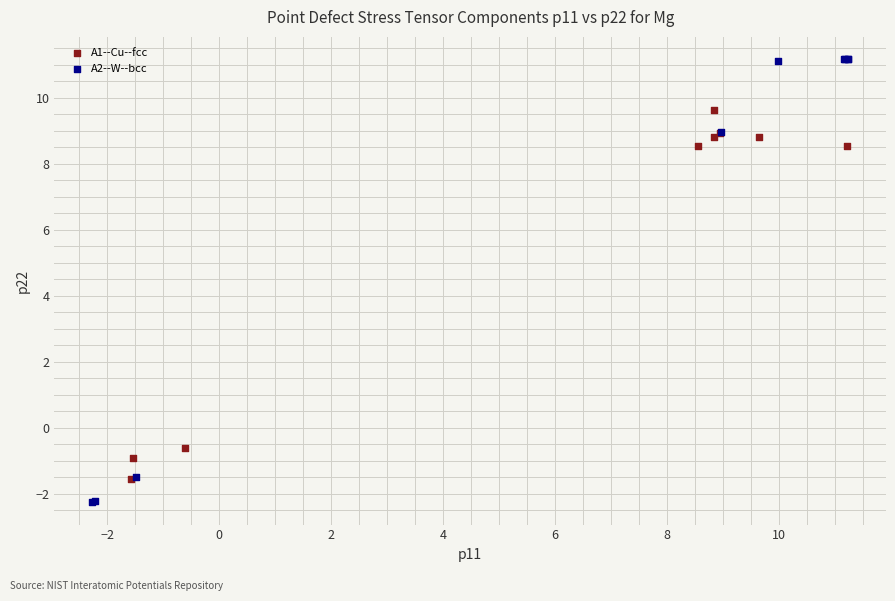

Which series has the largest Y range (max minus min)?

A2--W--bcc